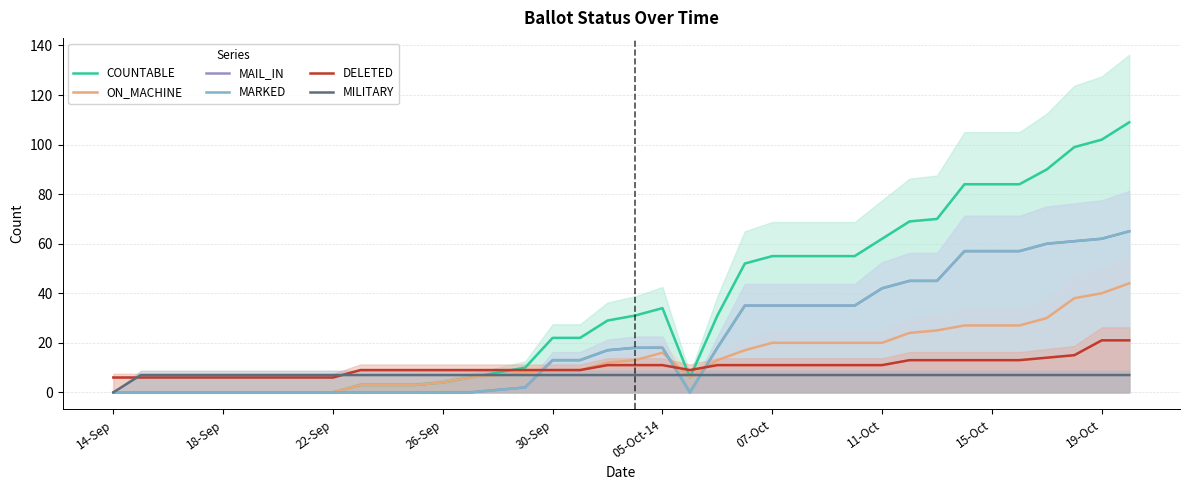

Which series has the widest spread of values?

COUNTABLE